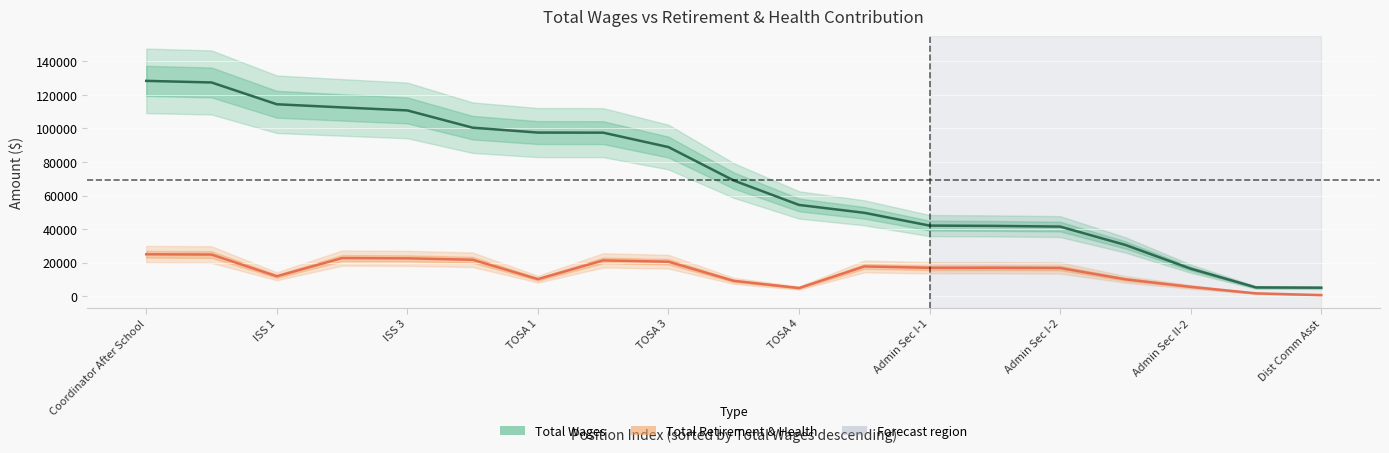

Which category has the highest value across all series?

Coordinator After School